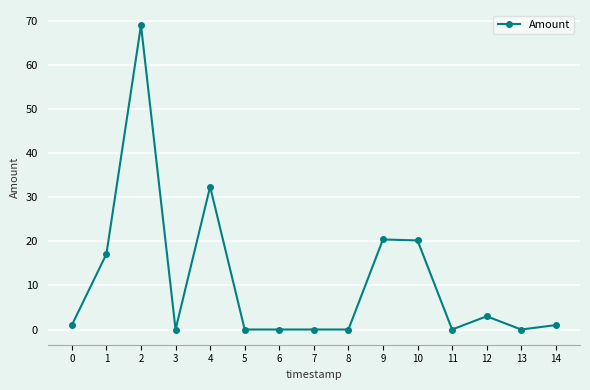

How many data points does each series have?

15